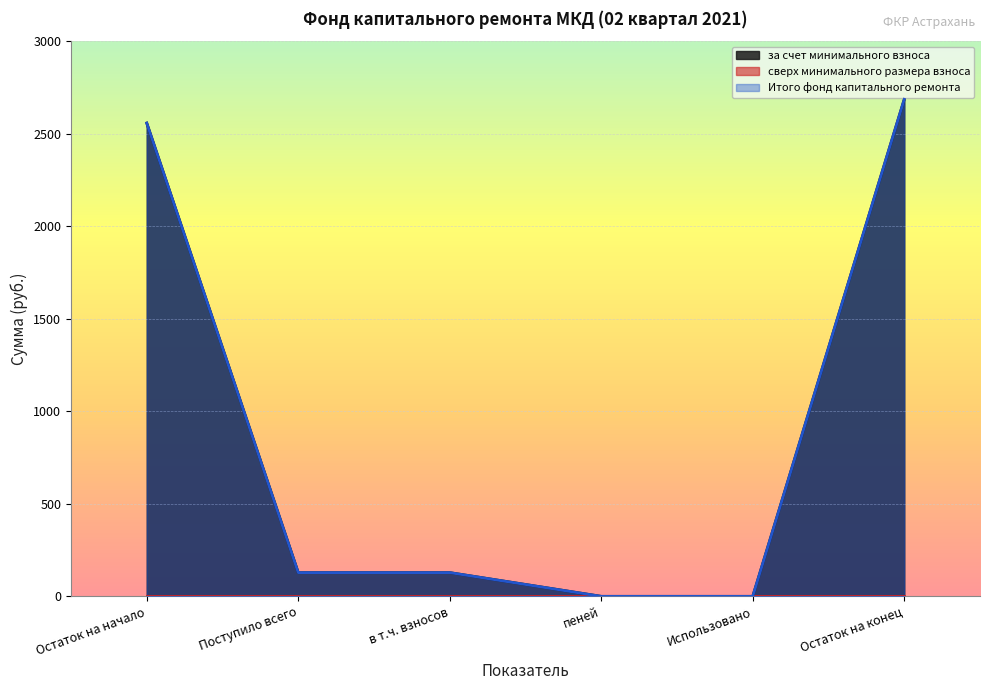

Reading right to left, transcribe all the data shown in this chart.

за счет минимального взноса: 2685.8	0.0	0.0	128.2	128.2	2557.5
Итого фонд капитального ремонта: 2685.8	0.0	0.0	128.2	128.2	2557.5